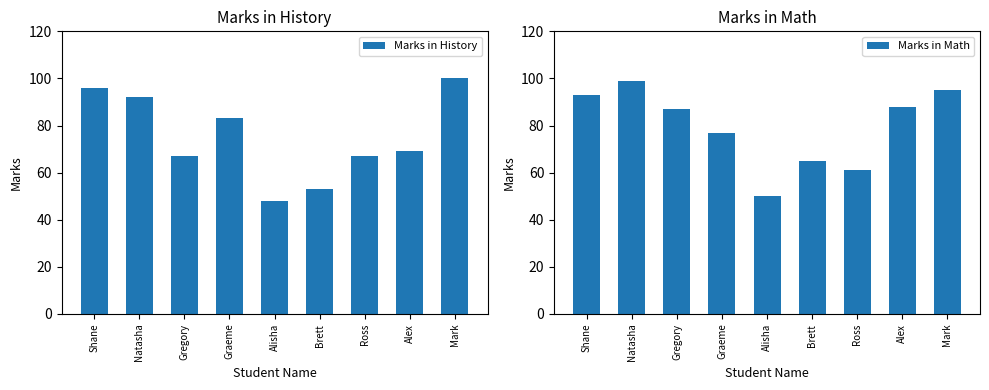

At which category is the sum across all series the highest?

Mark